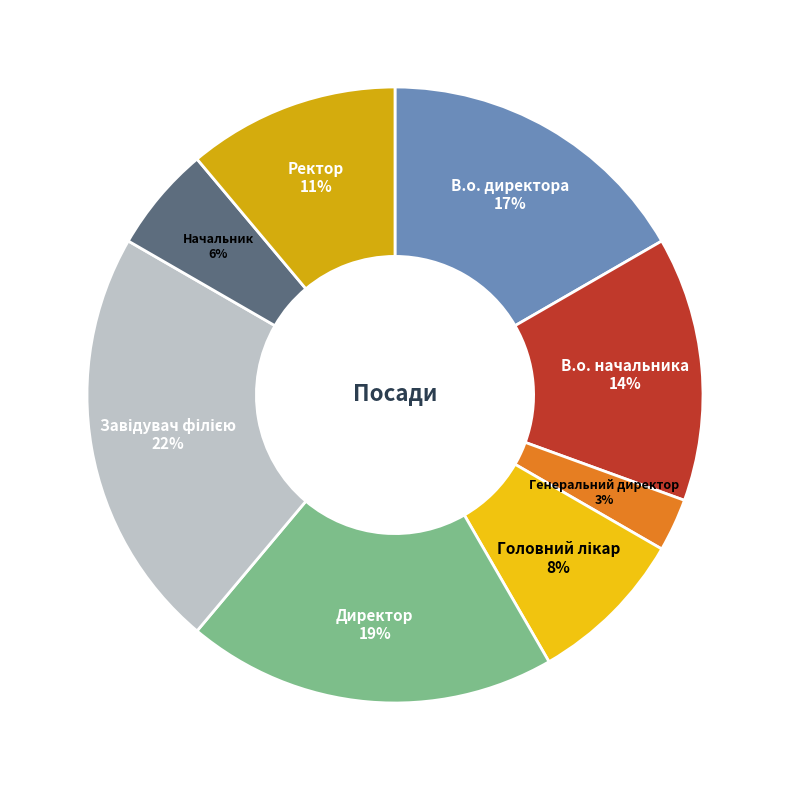

To the nearest percent, what is the difference between the largest and smallest slice percentages?

19%